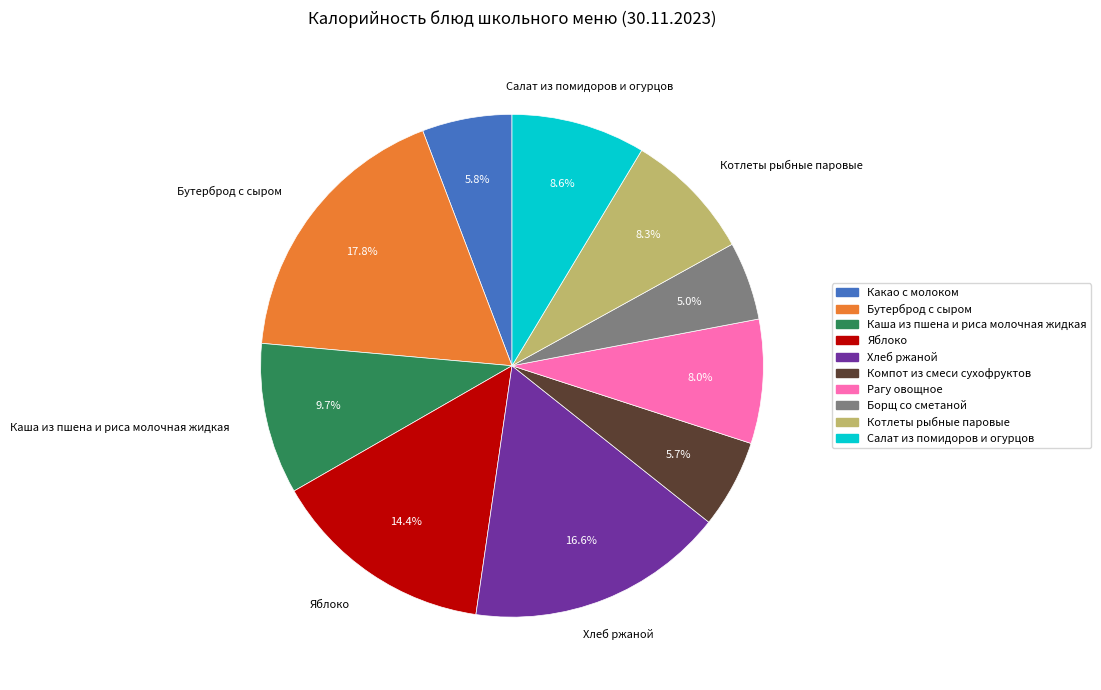

To the nearest percent, what portion does Какао с молоком represent?

6%